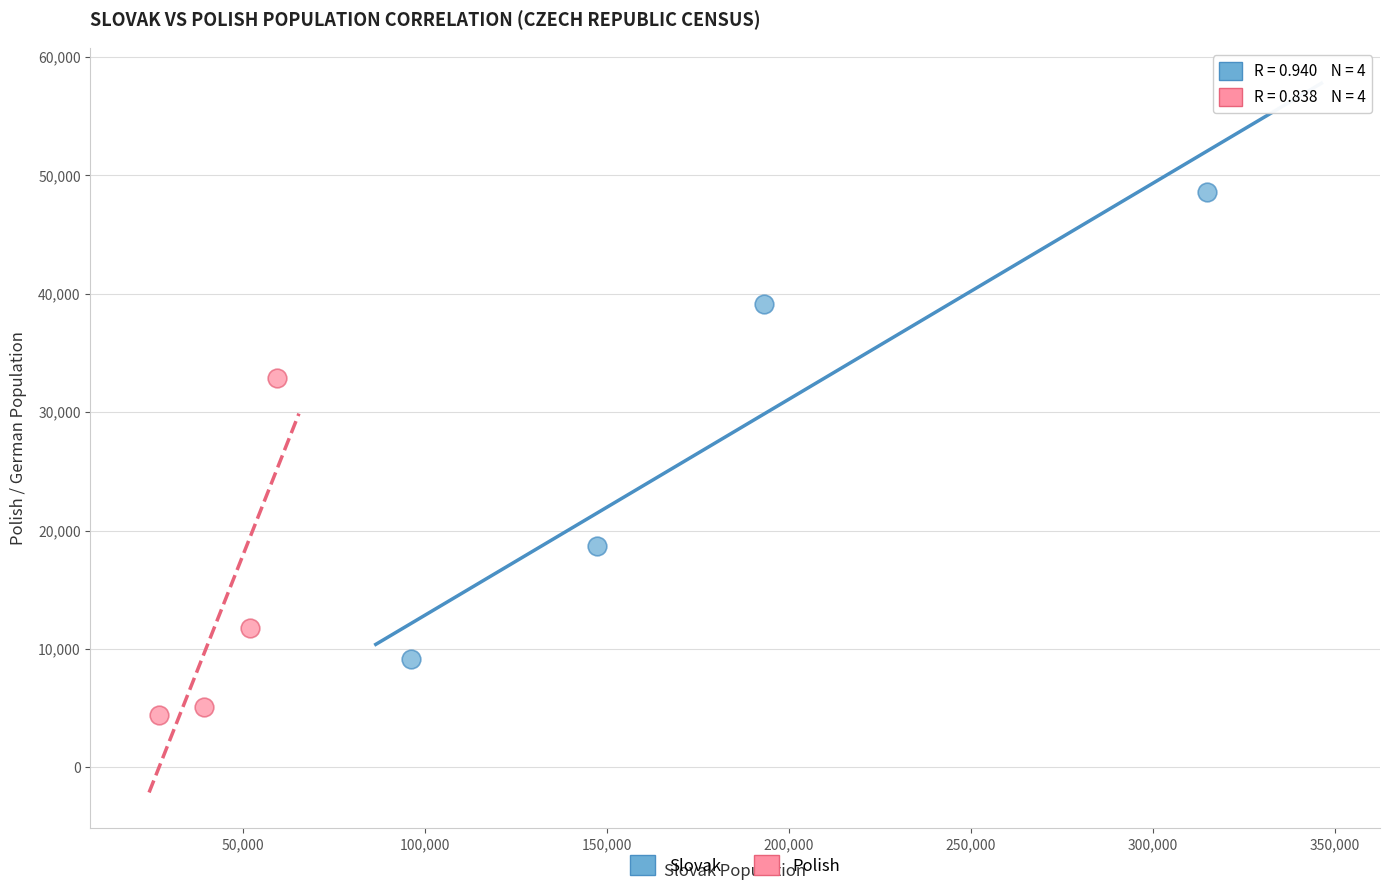

Which series reaches the minimum Y coordinate?

Polish